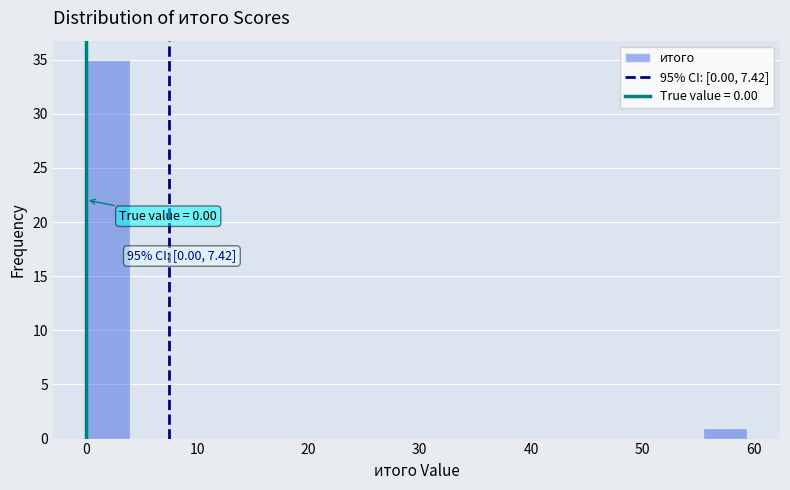

Around what value on the x-axis is the tallest bar? Give the approximate position of its centre, as read against the axis.

2